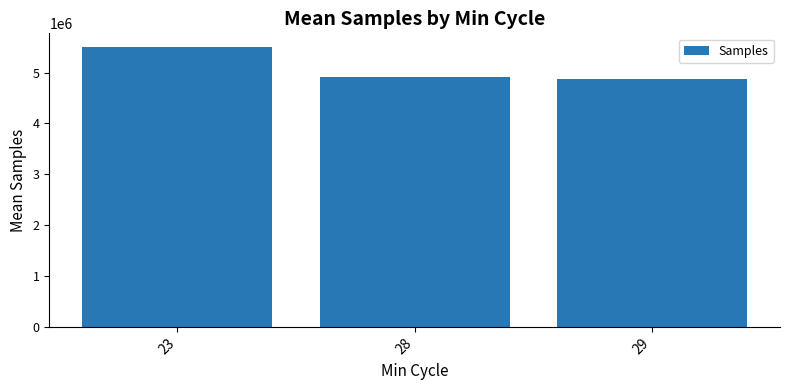

Which has a higher value, 23 or 28?

23